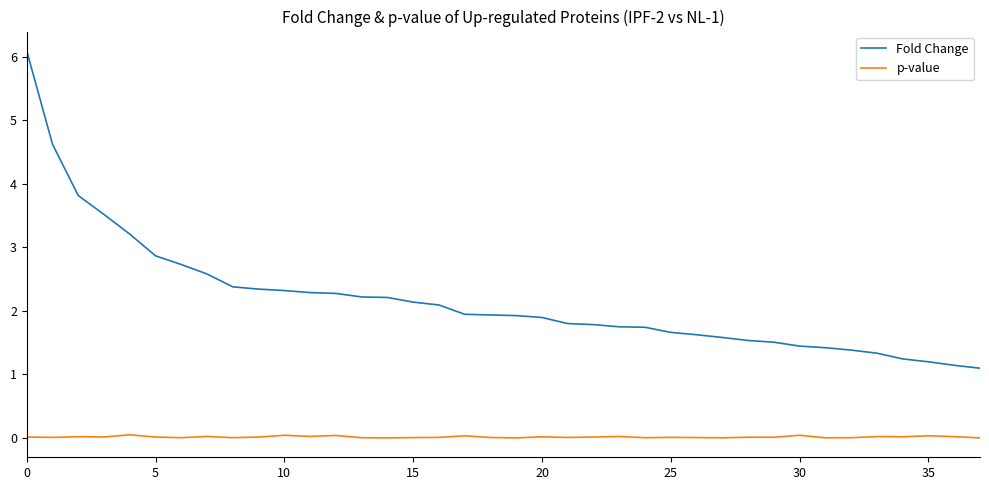

What is the highest value of the Fold Change series?

6.1